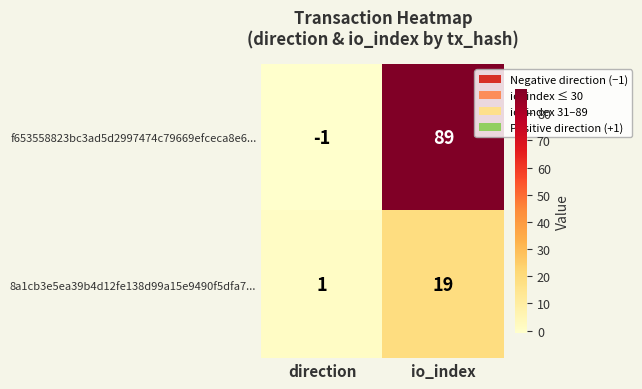

Which series has the largest total across all categories?

f653558823bc3ad5d2997474c79669efceca8e6...